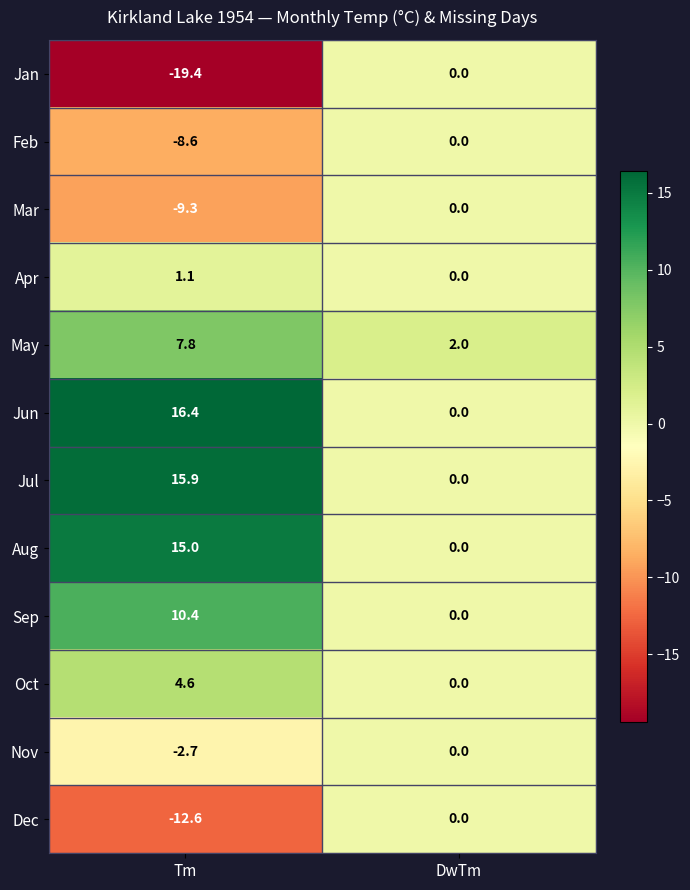

Is it true that Dec equals 0.0 at DwTm?

True